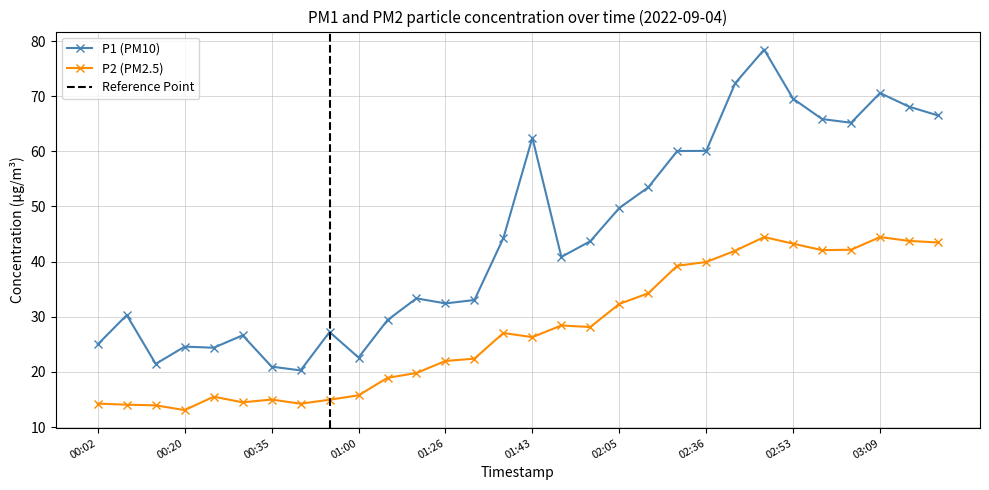

Where does the P2 series first go above 27?

01:38